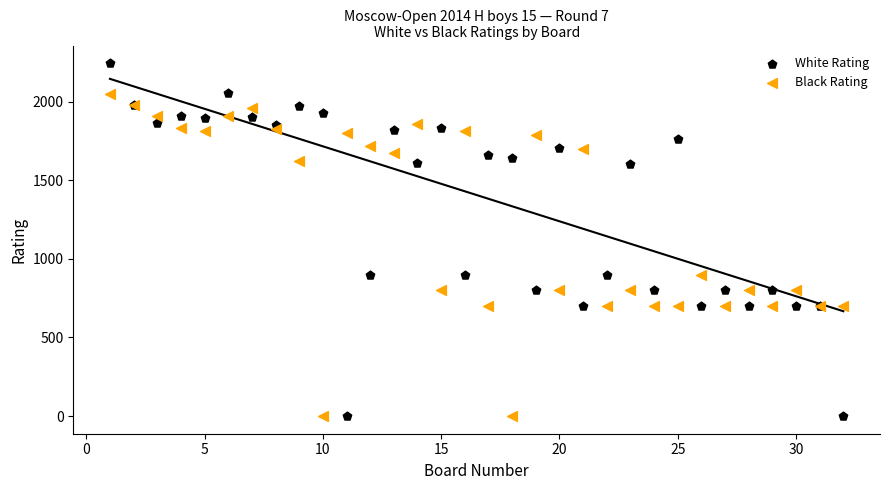

What is the X range (max minus min) for the scatter plot?

31